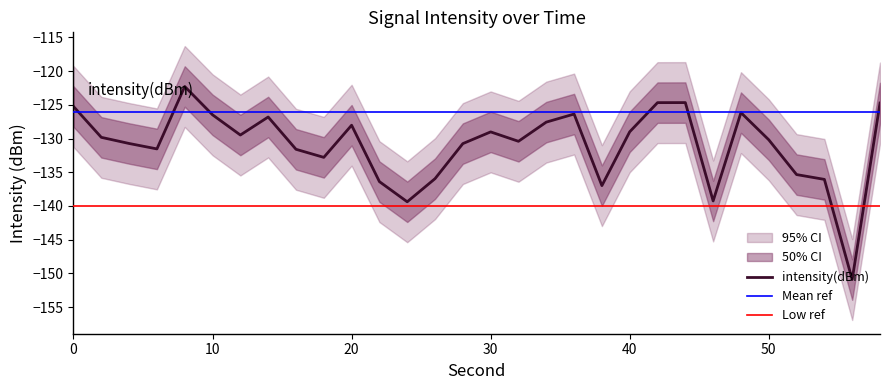

Does the chart display data point markers on the line(s)?

No